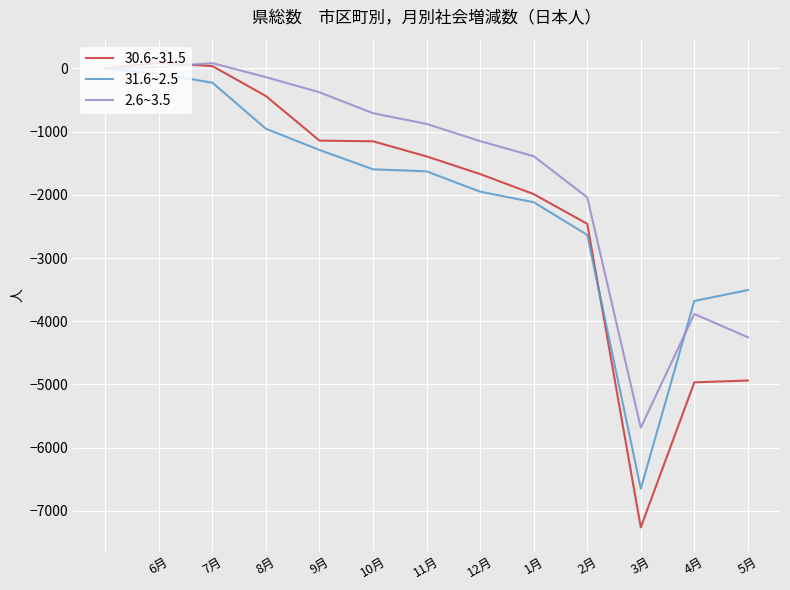

What is the minimum value shown in the chart?

-7260